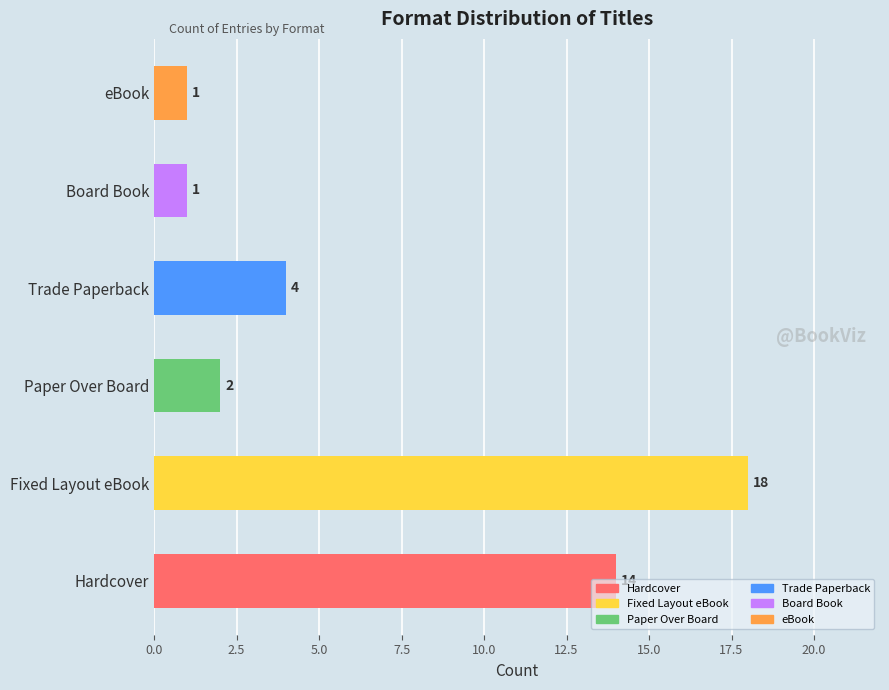

What is the average value?

7